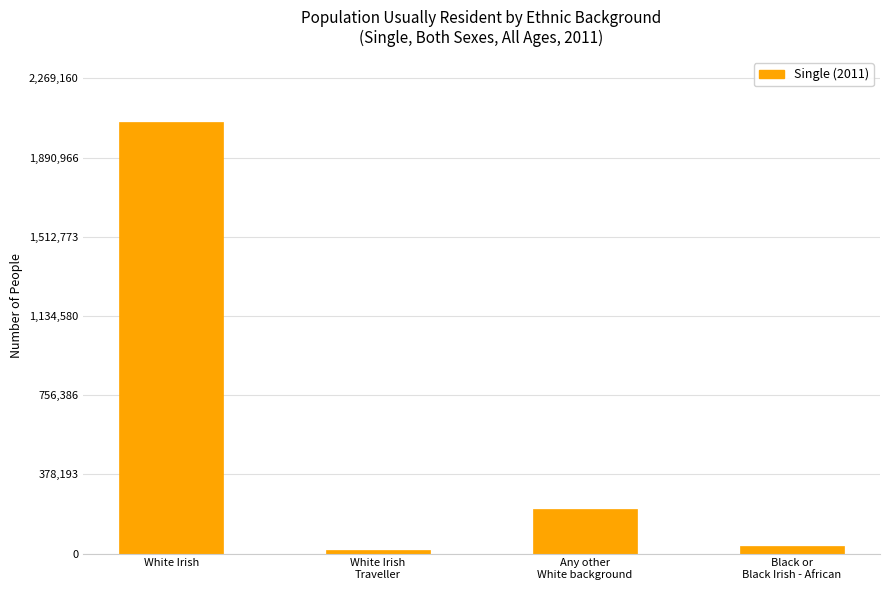

Is it true that the value at White Irish is 2062873?

True